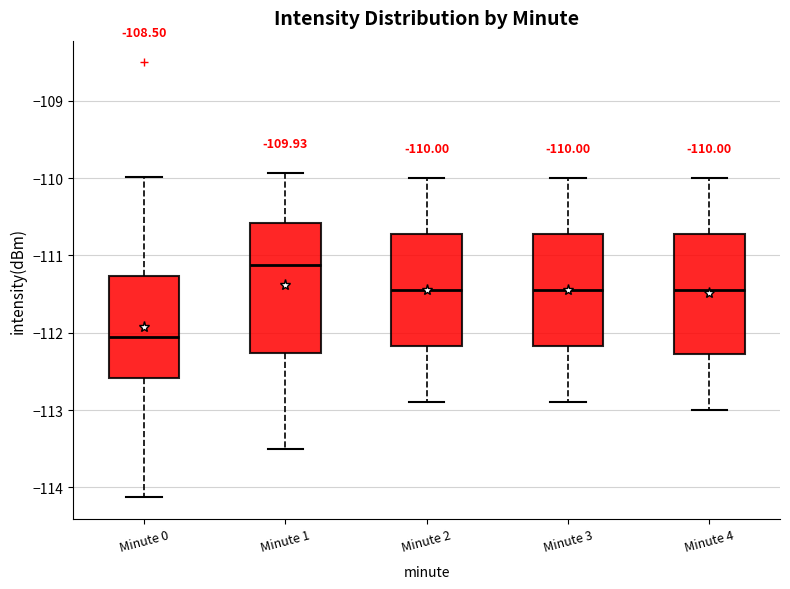

Which box's median line is the highest?

Minute 1